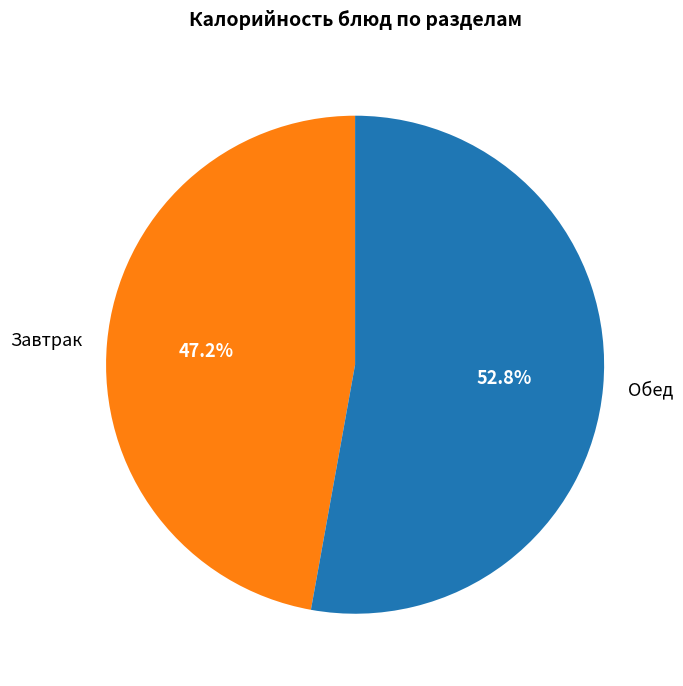

Rank the categories by value from highest to lowest.

Обед, Завтрак